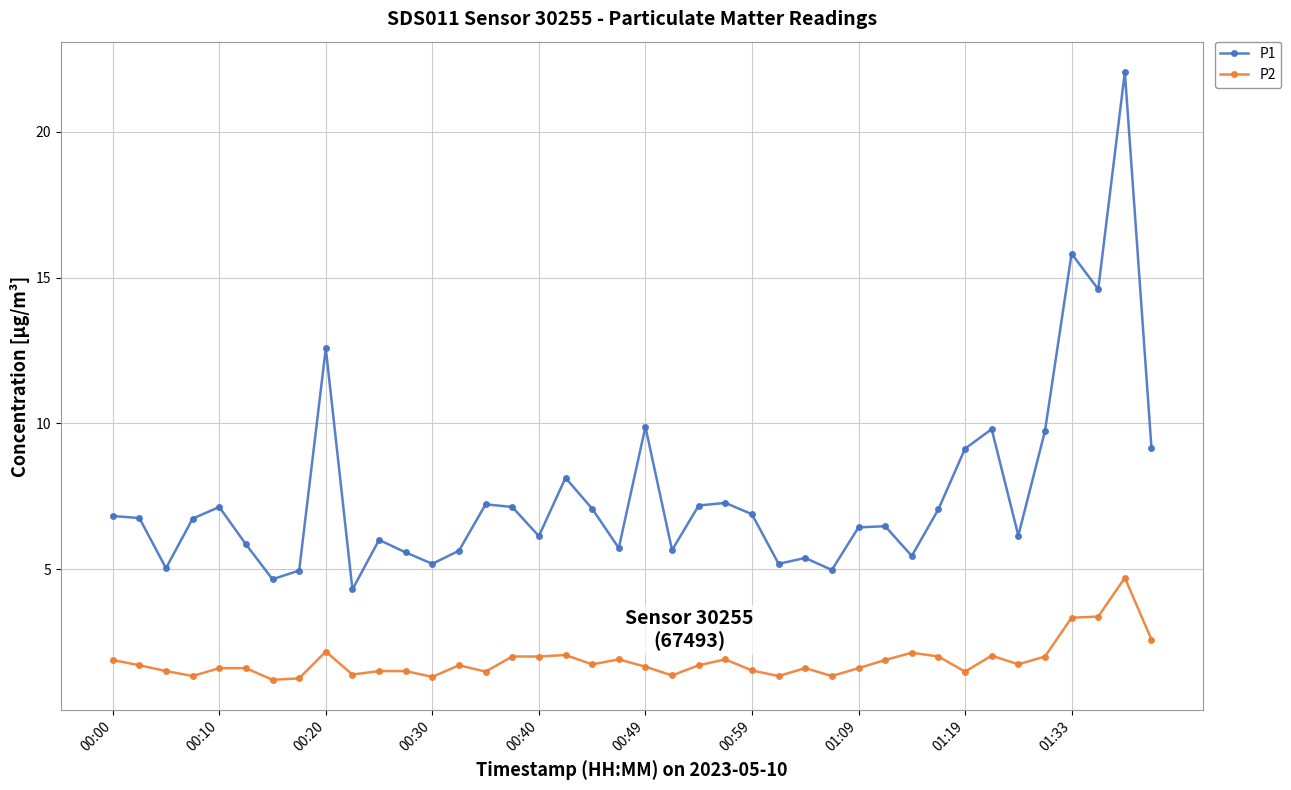

True or false: P2 has more than 2 interior local peaks.

True